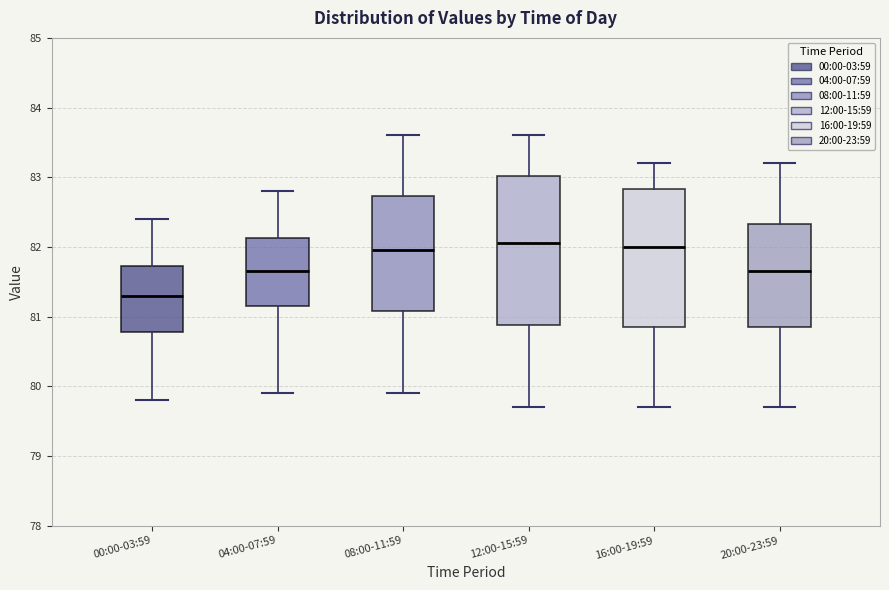

Which box is the tallest, from its lower edge to its upper edge?

12:00-15:59